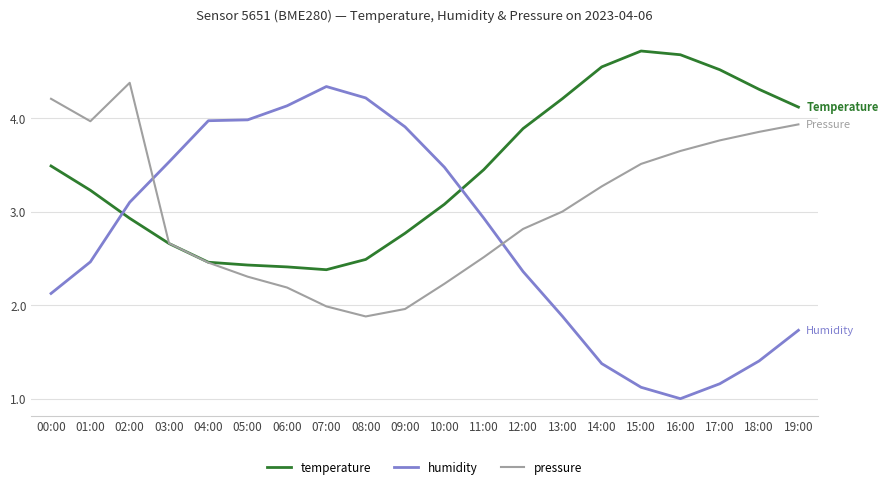

What is the difference between the maximum and minimum values in the temperature series?

2.3